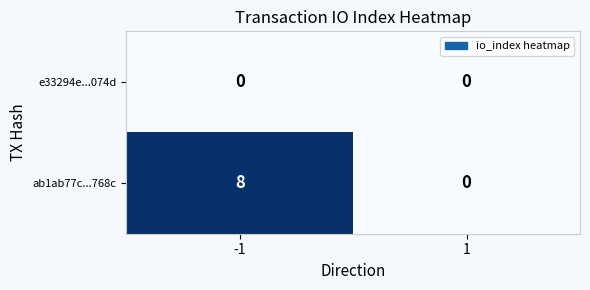

What is the sum of all ab1ab77c...768c values?

8